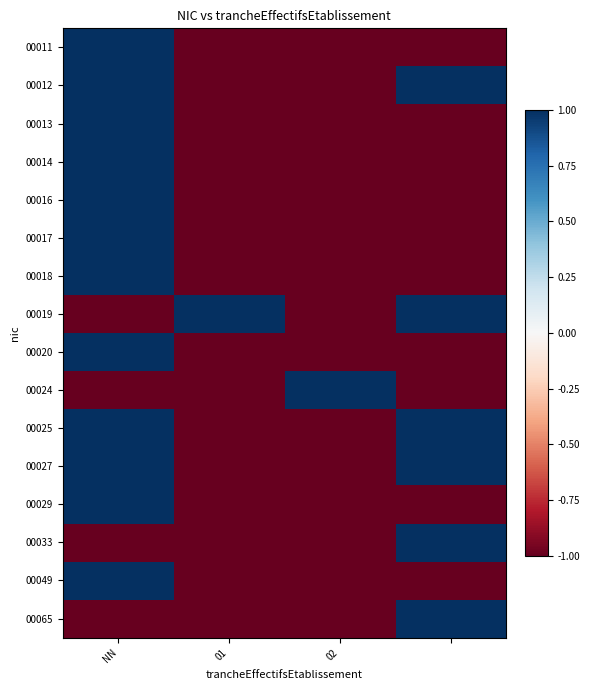

Reading right to left, transcribe all the data shown in this chart.

00011: -1	-1	-1	1
00012: 1	-1	-1	1
00013: -1	-1	-1	1
00014: -1	-1	-1	1
00016: -1	-1	-1	1
00017: -1	-1	-1	1
00018: -1	-1	-1	1
00019: 1	-1	1	-1
00020: -1	-1	-1	1
00024: -1	1	-1	-1
00025: 1	-1	-1	1
00027: 1	-1	-1	1
00029: -1	-1	-1	1
00033: 1	-1	-1	-1
00049: -1	-1	-1	1
00065: 1	-1	-1	-1